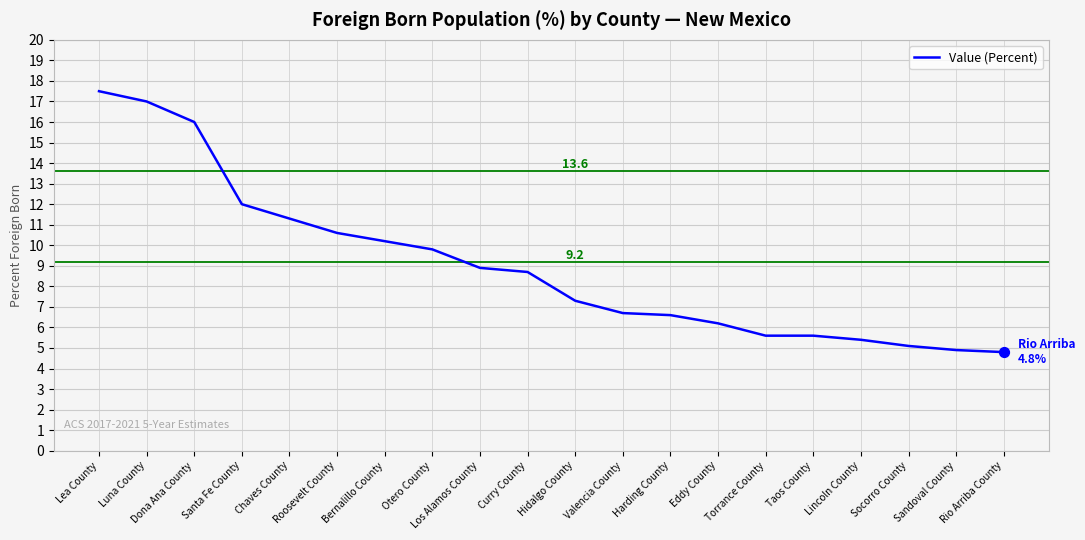

Approximately how many times larger is the value at Lea County compared to Harding County?

2.7